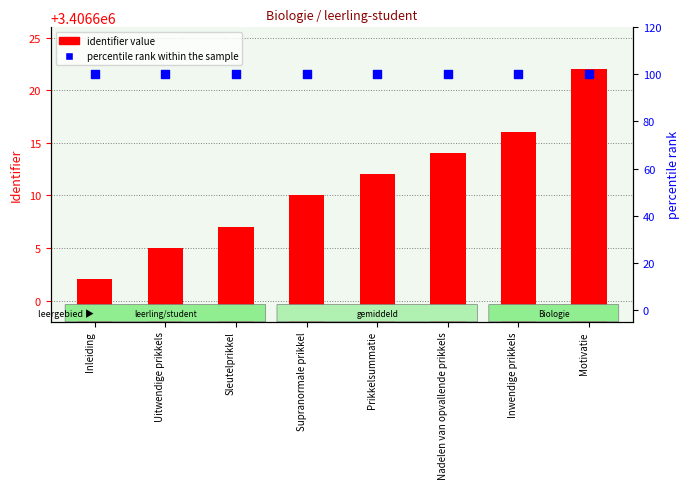

At how many categories does at least one series exceed 1776532?

8